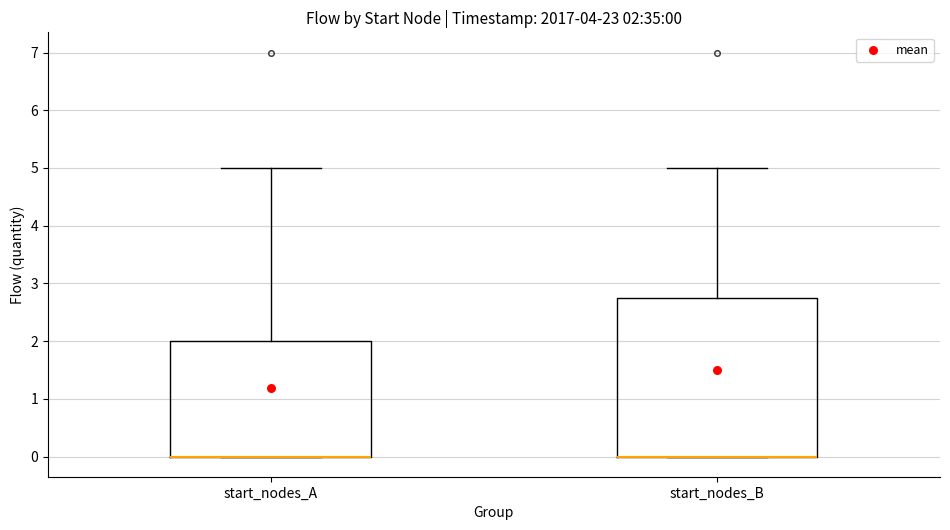

Comparing the boxes themselves (not the whiskers), which one is the tallest?

start_nodes_B